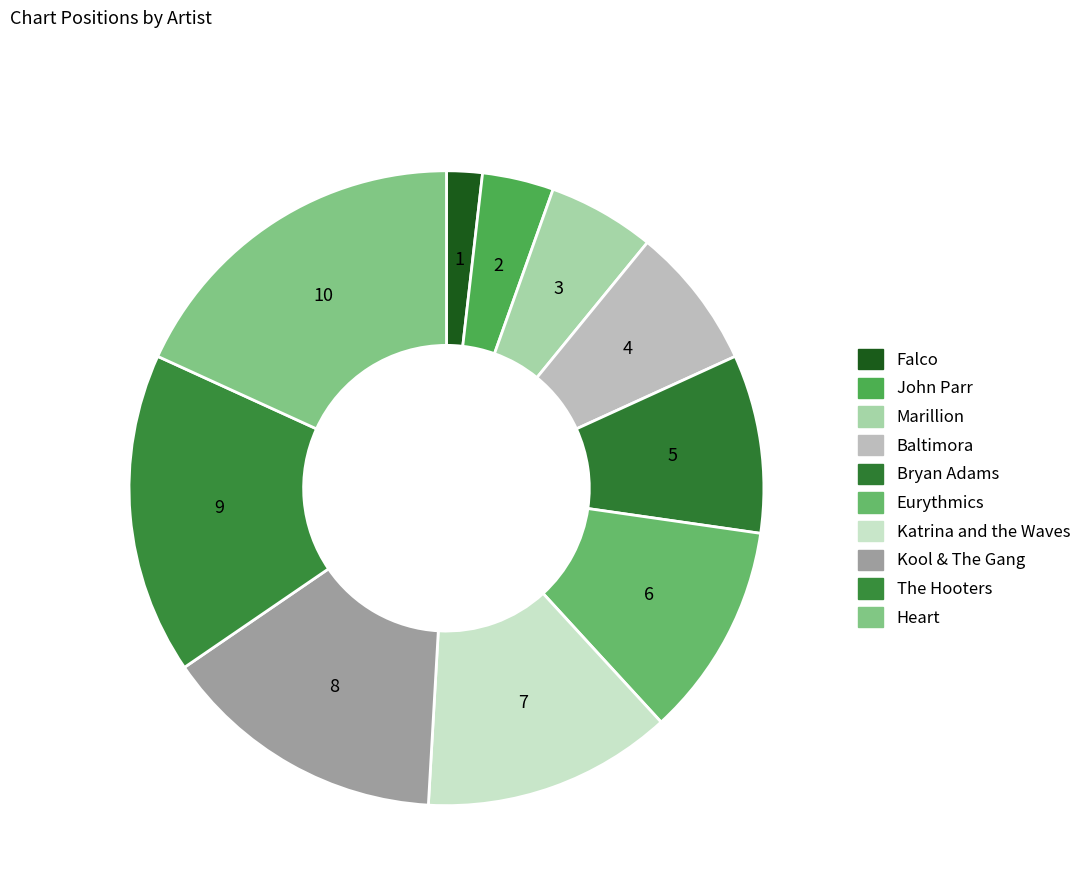

Count the number of slices in the pie.

10